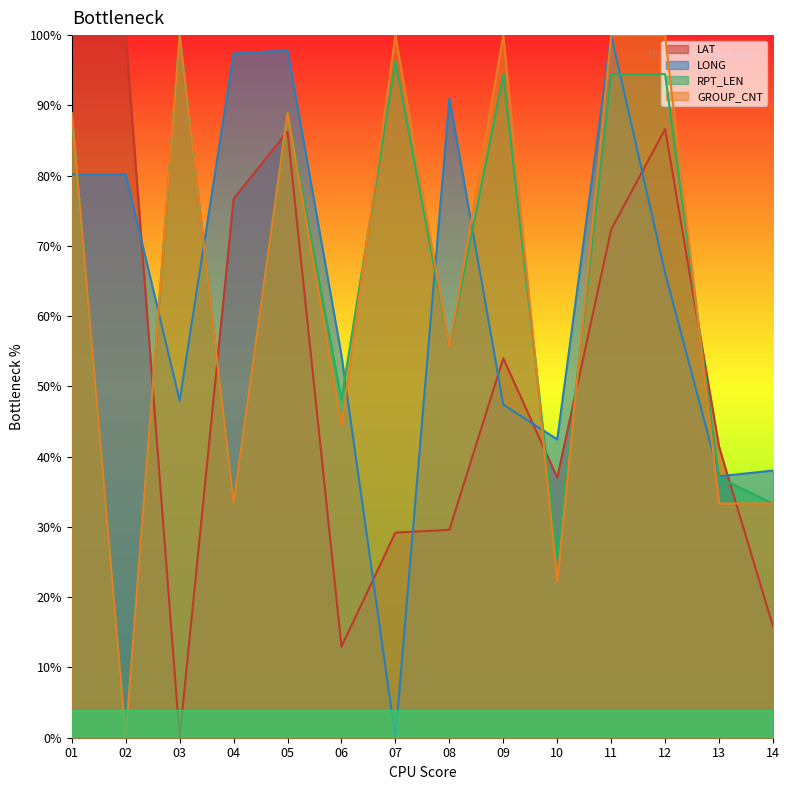

What is the difference between the maximum and minimum values in the GROUP_CNT series?

100.0